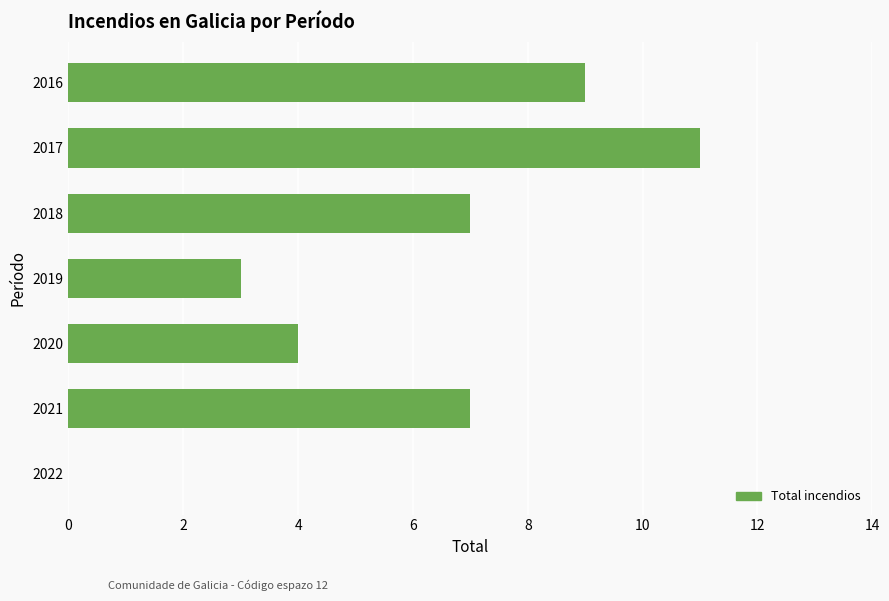

Reading bottom to top, transcribe all the data shown in this chart.

2022=0	2021=7	2020=4	2019=3	2018=7	2017=11	2016=9